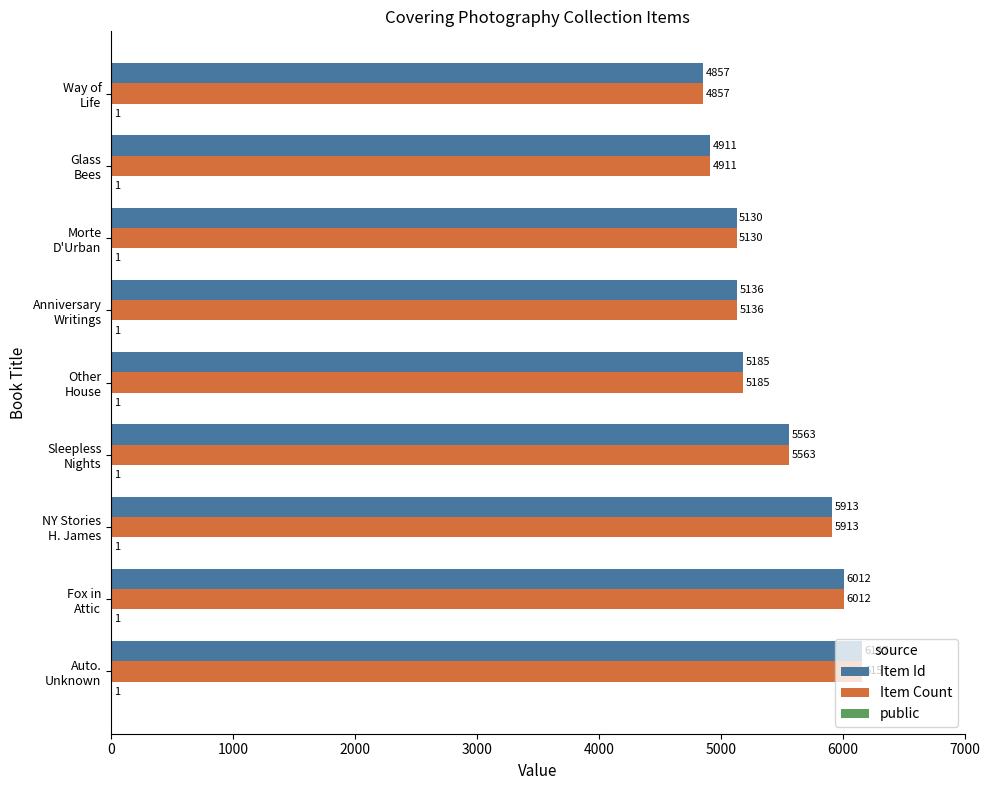

What is the maximum value for Item Id?

6157